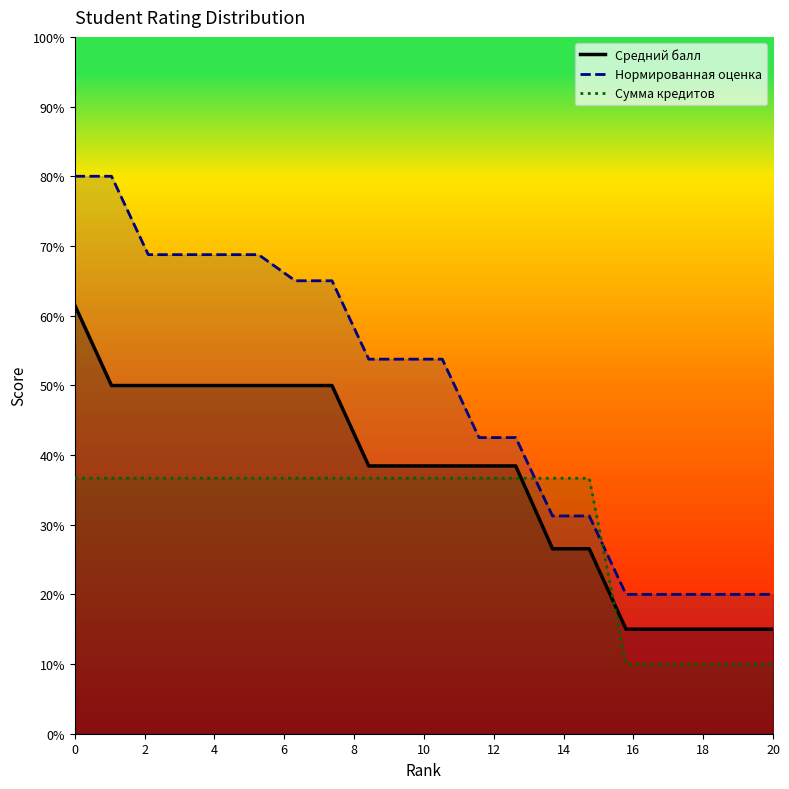

What is the minimum value for Сумма кредитов?

10.0